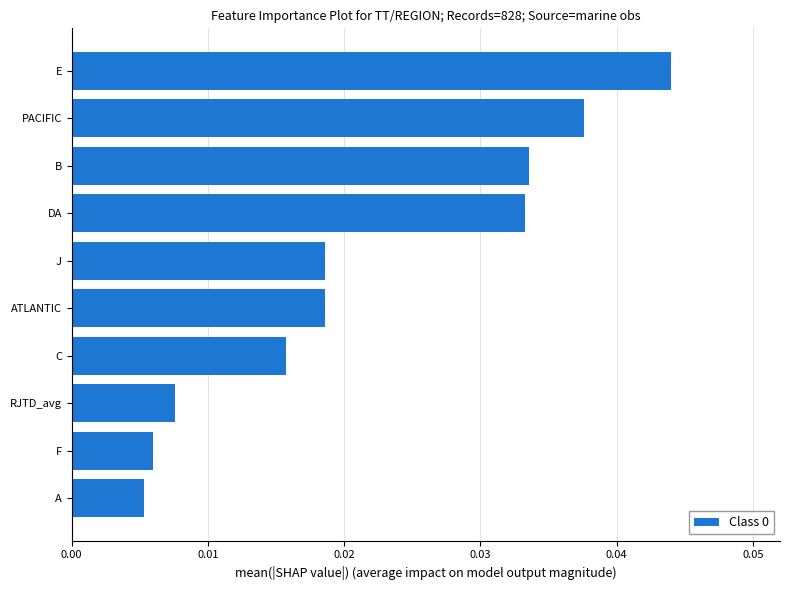

The value at E is 0.1. True or false?

False